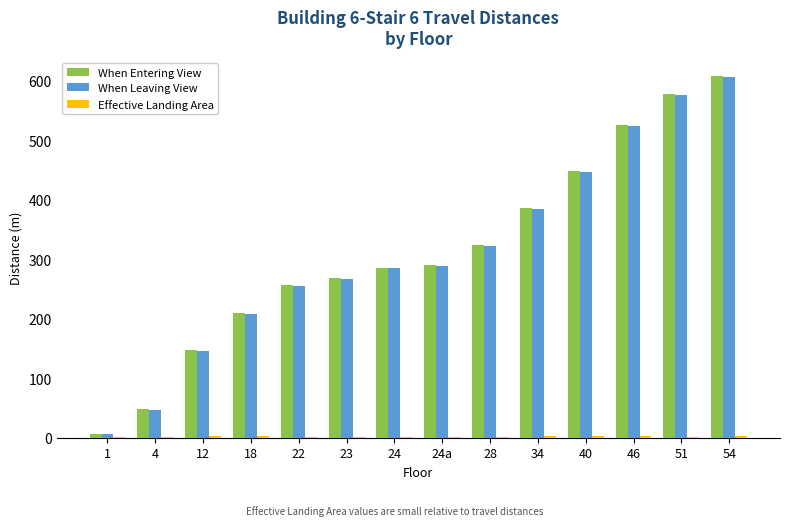

Is it true that When Entering View equals 118.8 at 34?

False